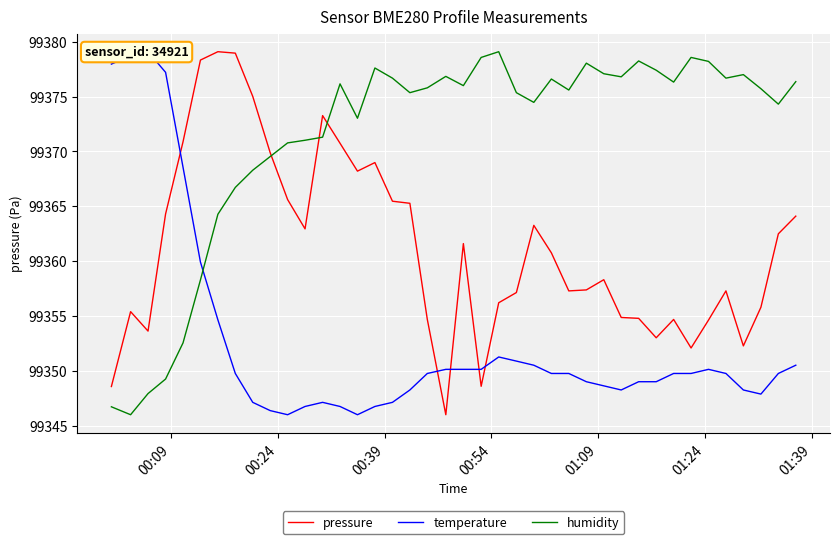

What is the highest value of the pressure series?

99379.1